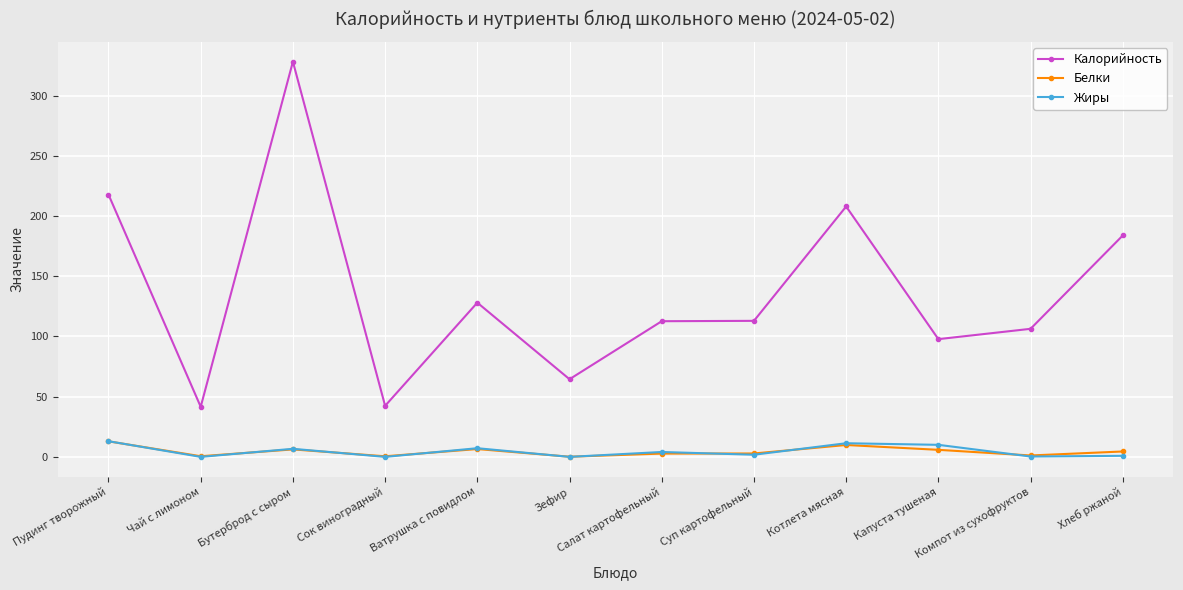

True or false: Белки and Калорийность cross at least once.

False